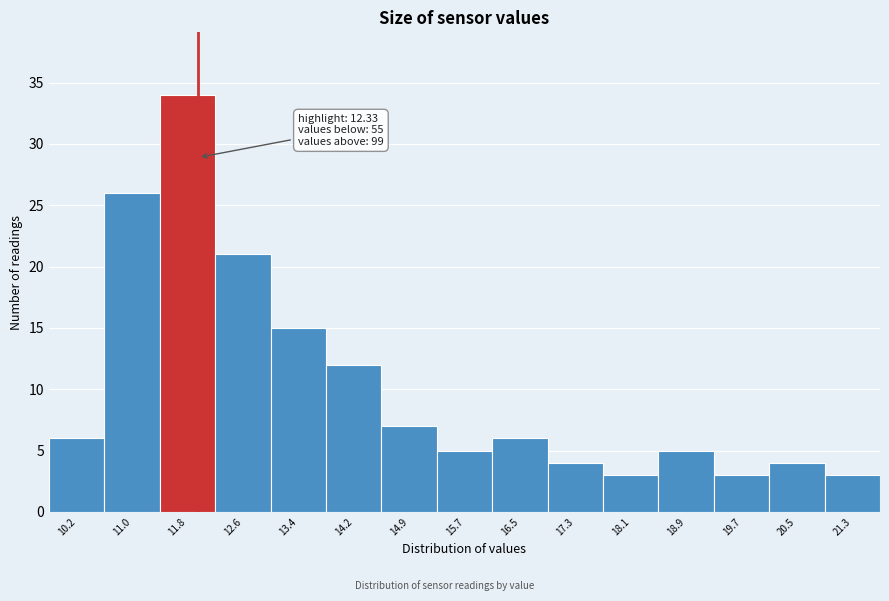

Reading left to right, list all the values displayed in this chart.

10.2=6	11.0=26	11.8=34	12.6=21	13.4=15	14.2=12	14.9=7	15.7=5	16.5=6	17.3=4	18.1=3	18.9=5	19.7=3	20.5=4	21.3=3